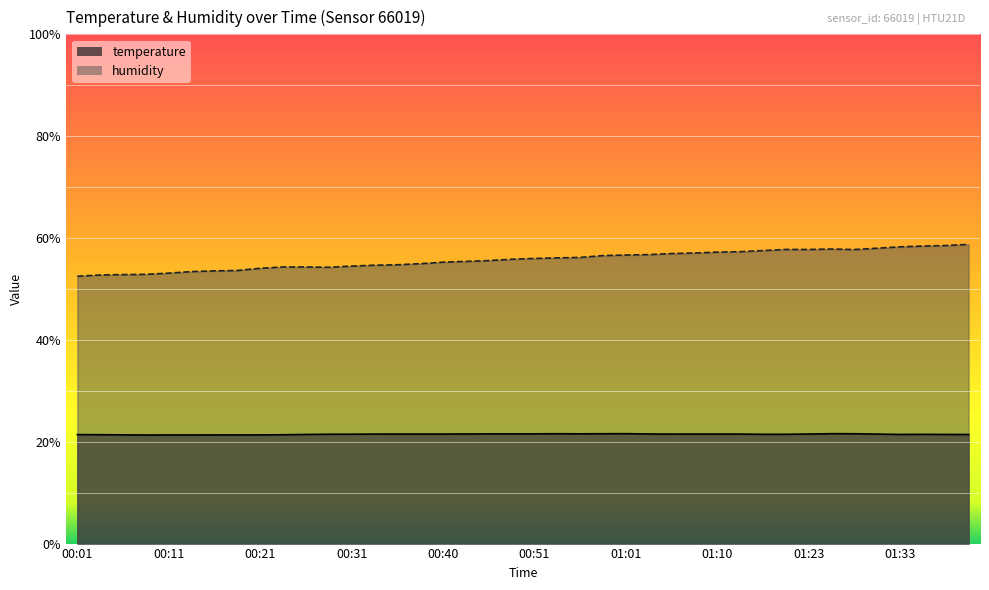

In temperature, how many points are lower than both neighbors (excluding endpoints)?

4